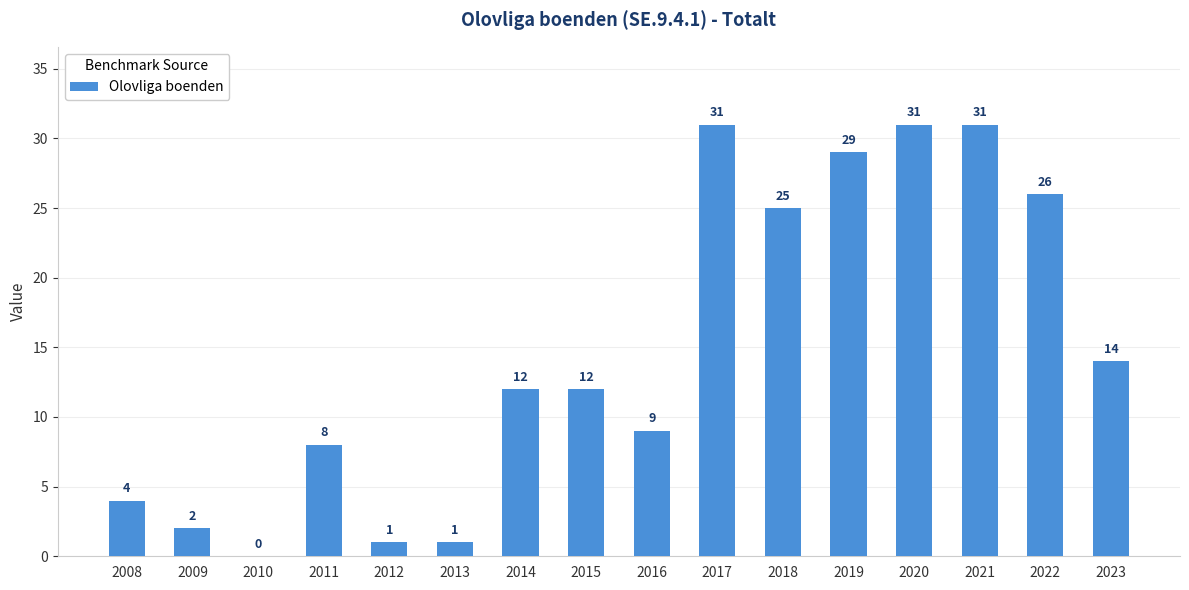

What is the sum of the values at 2021 and 2014?

43